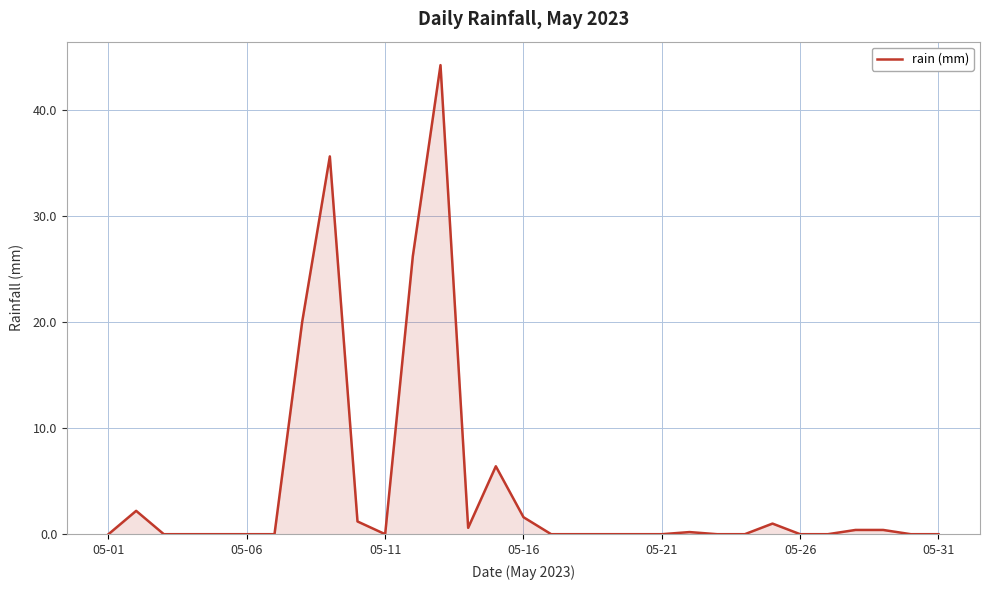

Does the chart display data point markers on the line(s)?

No